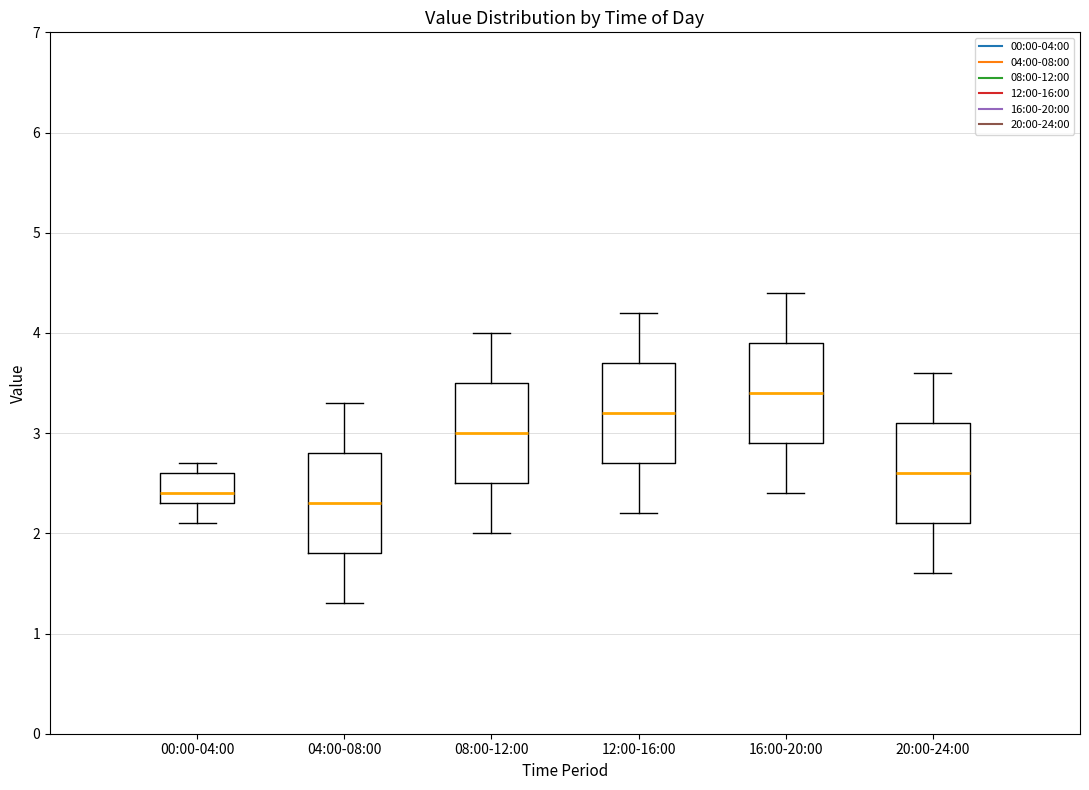

Where is the lower edge of the box for 08:00-12:00 on the y-axis? The values are not printed on the chart, so give them approximately, as read against the axis.

2.5